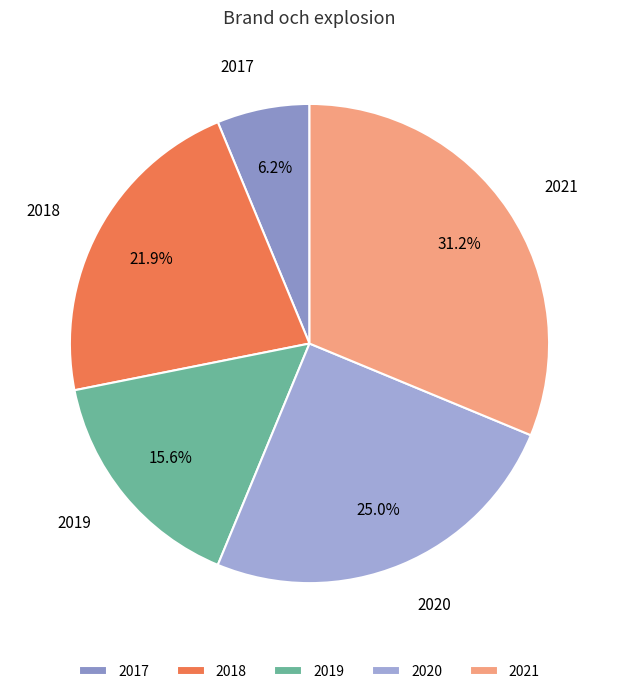

Is it true that 2021 is 44% of the pie?

False